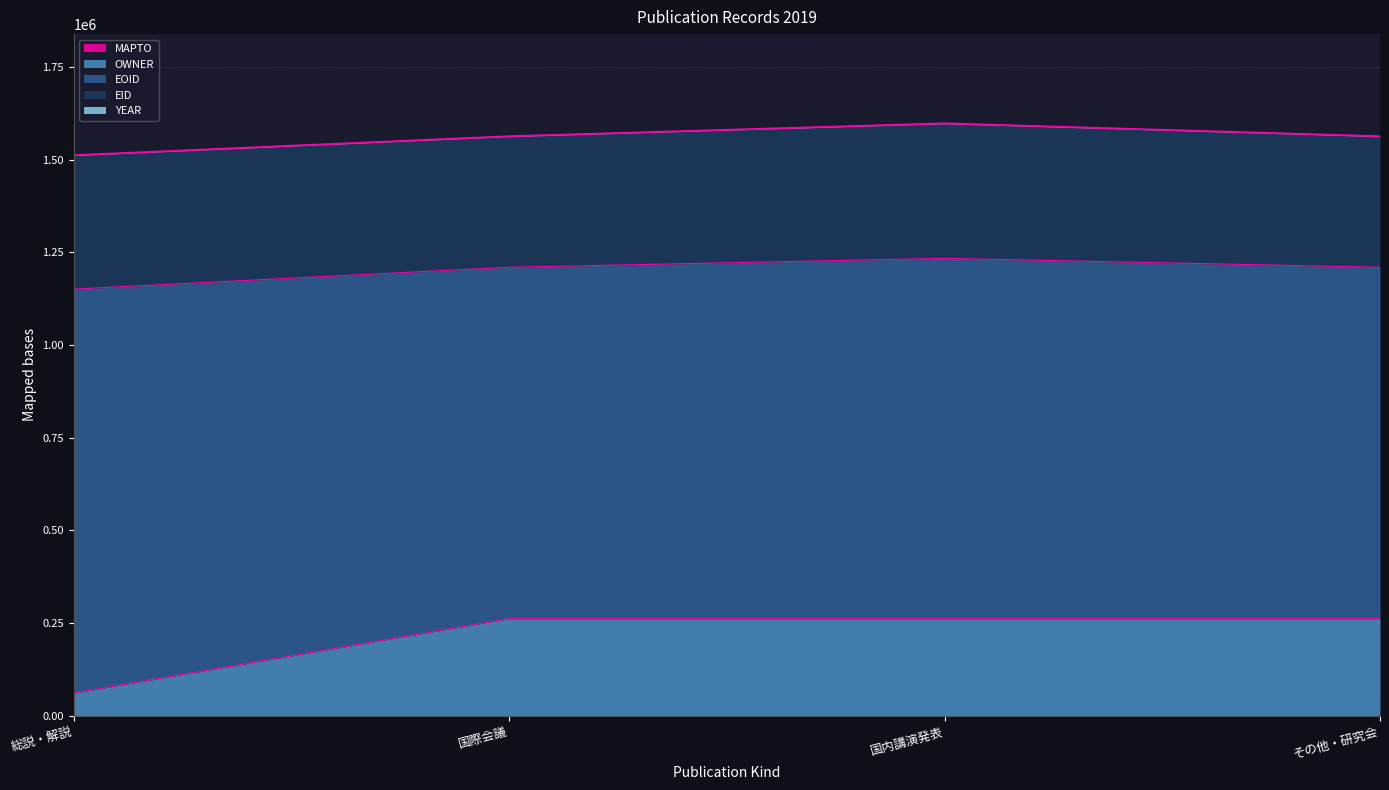

What is the sum of all EID values?

1428696